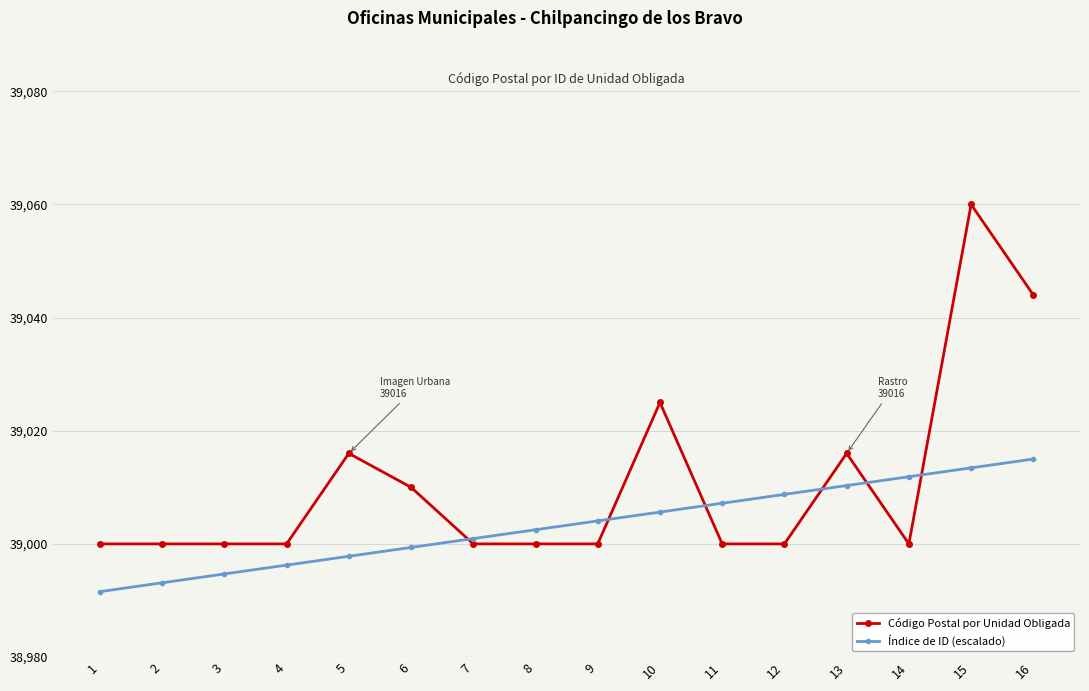

What is the value of the Código Postal por Unidad Obligada point at the 3rd from the left?

39000.0